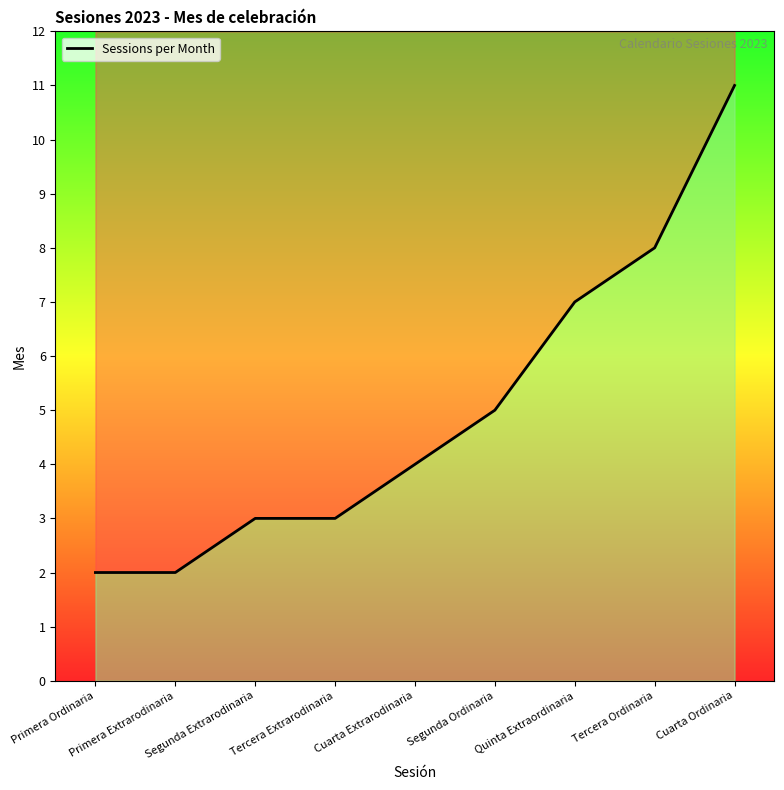

What is the value of the 7th point from the left?

7